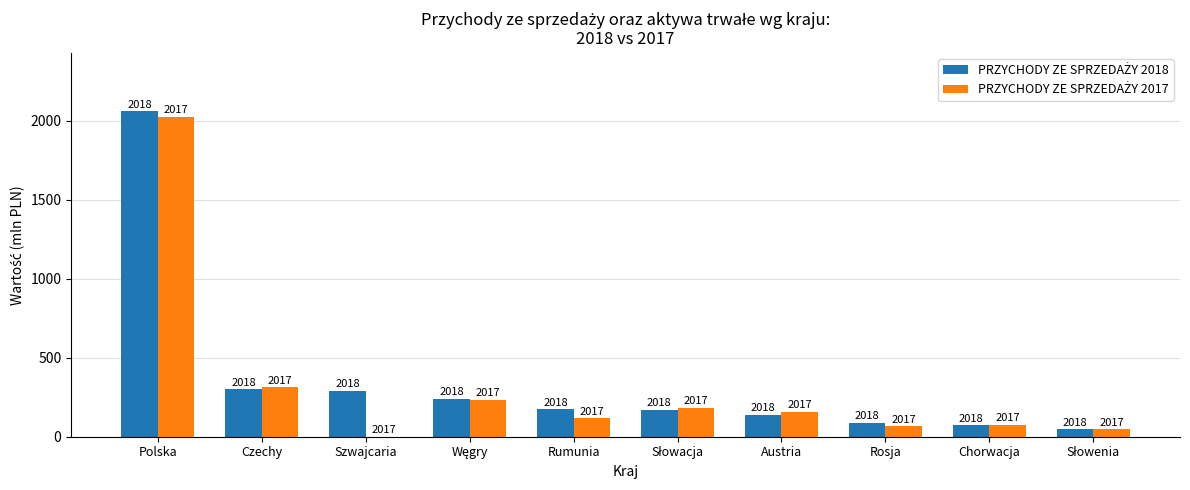

Which label corresponds to the largest value in the chart?

Polska